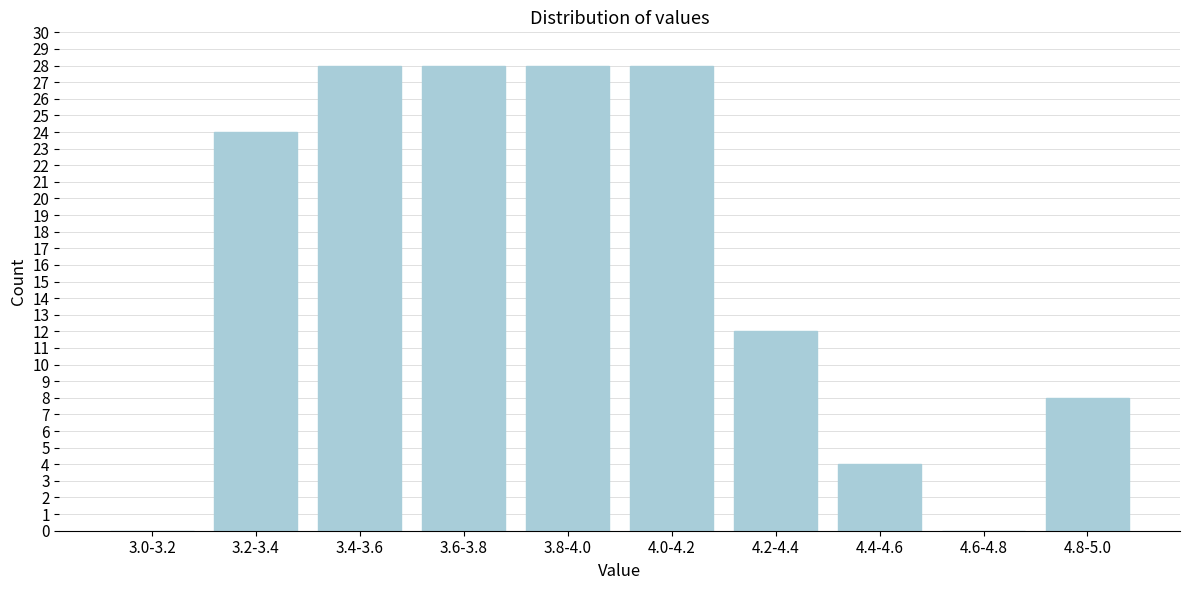

Reading left to right, extract all data points from this chart.

3.0-3.2=0	3.2-3.4=24	3.4-3.6=28	3.6-3.8=28	3.8-4.0=28	4.0-4.2=28	4.2-4.4=12	4.4-4.6=4	4.6-4.8=0	4.8-5.0=8